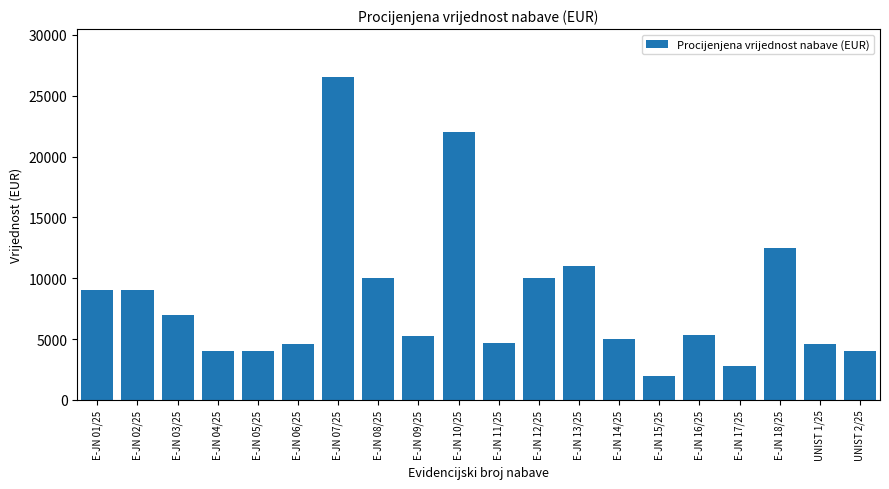

What position from the right is E-JN 03/25?

18